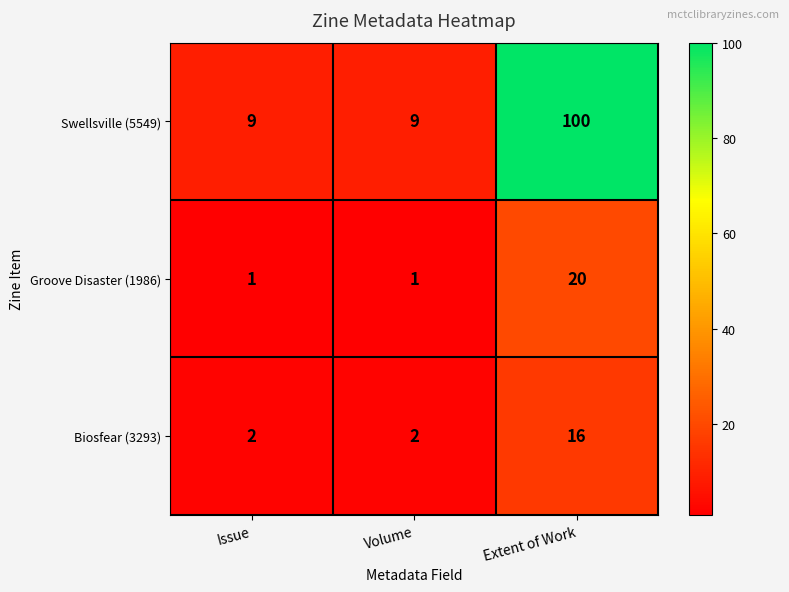

The value of Swellsville (5549) at Extent of Work is 100. True or false?

True